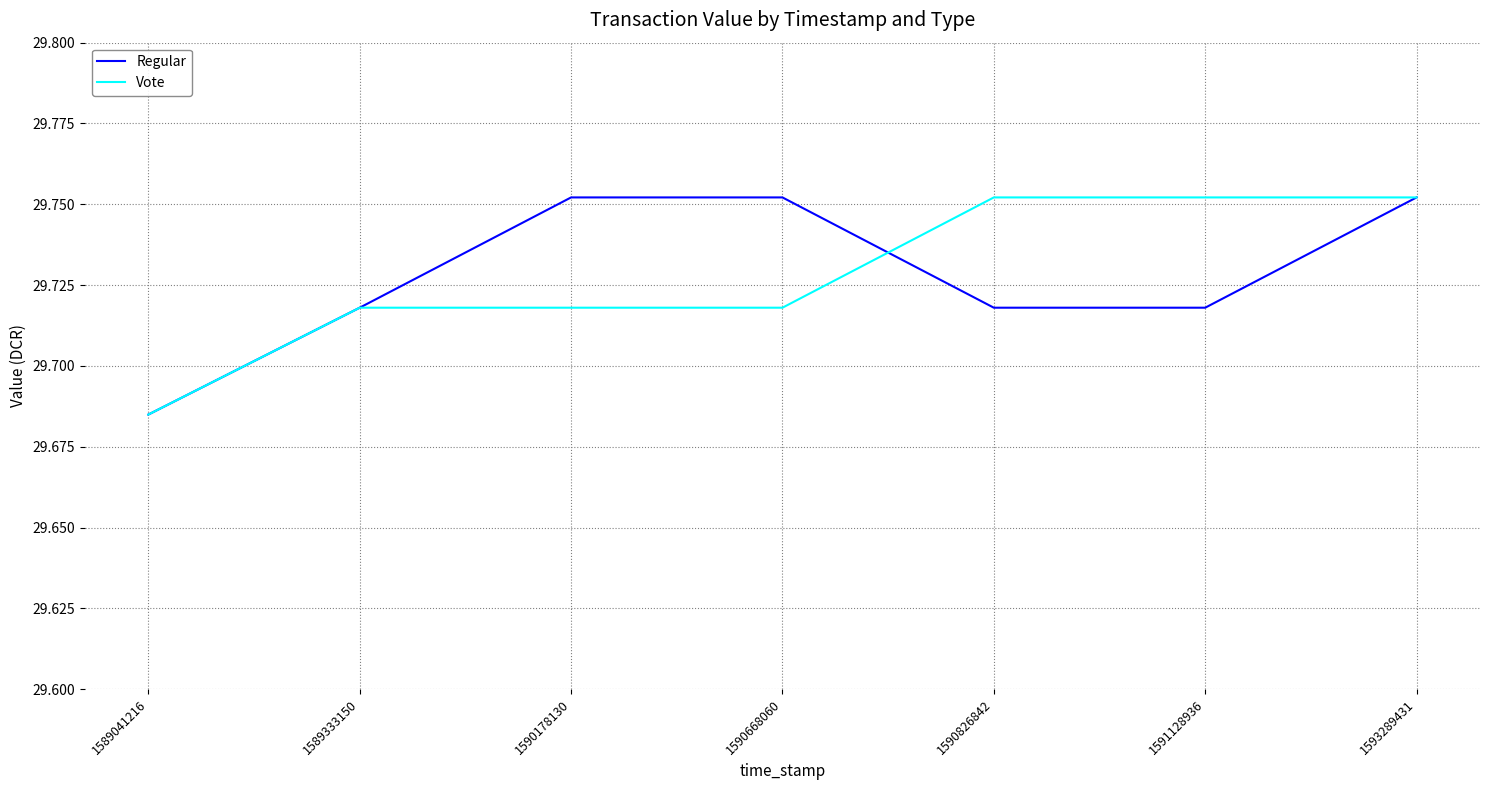

What are all the series names shown in the legend?

Regular, Vote